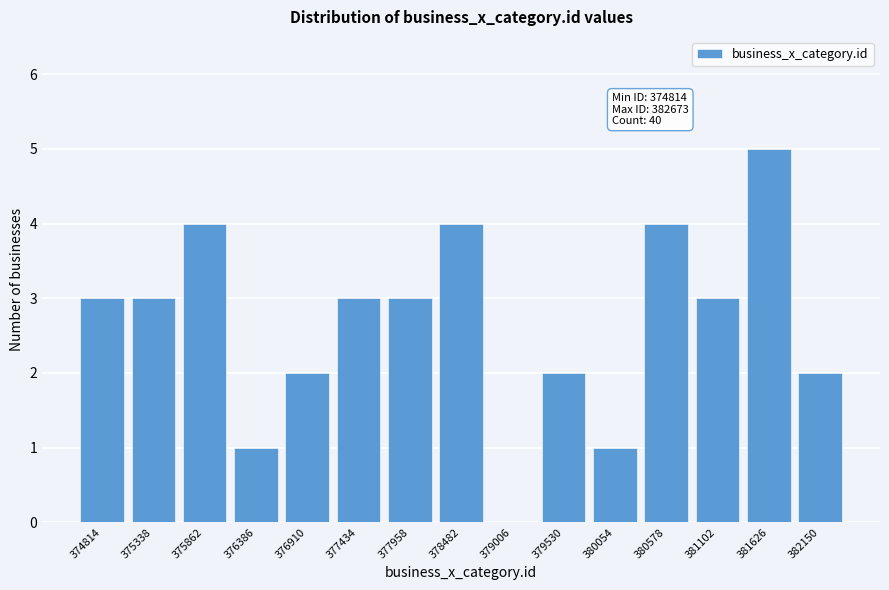

Reading left to right, list all the values displayed in this chart.

374814=3	375338=3	375862=4	376386=1	376910=2	377434=3	377958=3	378482=4	379006=0	379530=2	380054=1	380578=4	381102=3	381626=5	382150=2